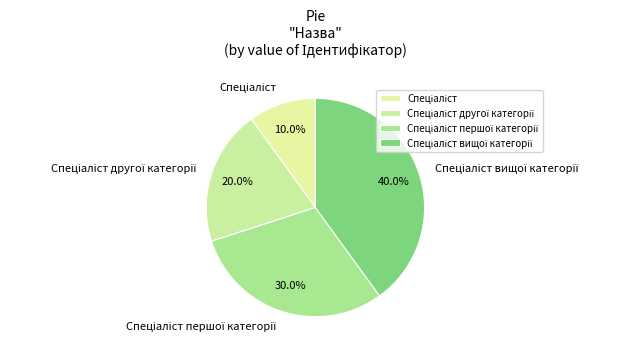

Does any single category account for the majority?

No